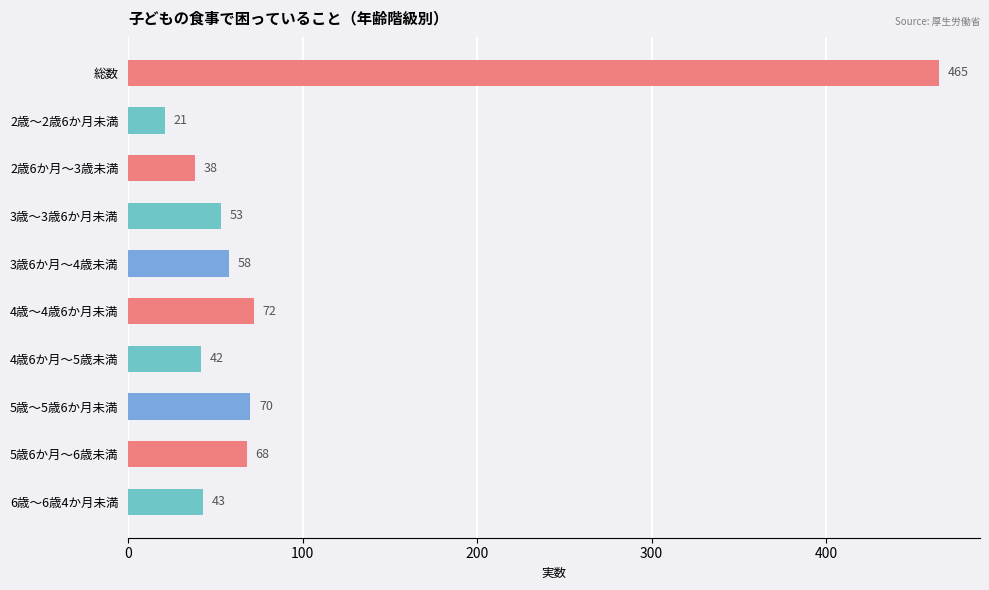

Reading top to bottom, what are all the values shown in this chart?

465	21	38	53	58	72	42	70	68	43